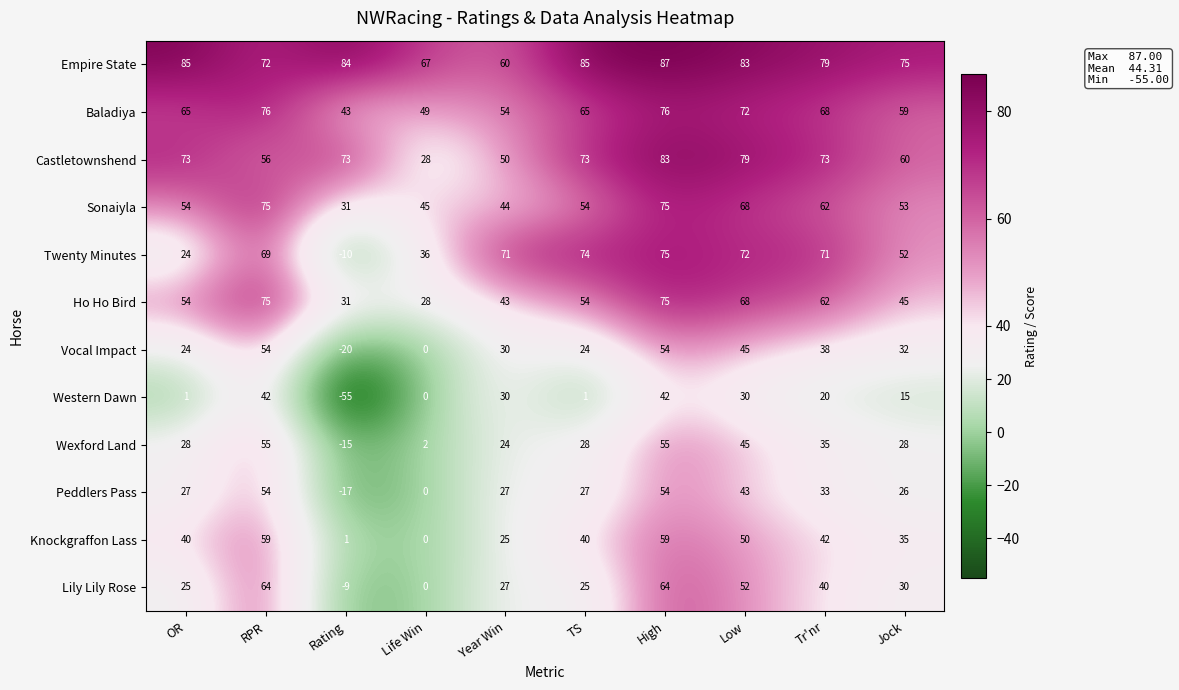

What is the difference between the Western Dawn values at Jock and OR?

14